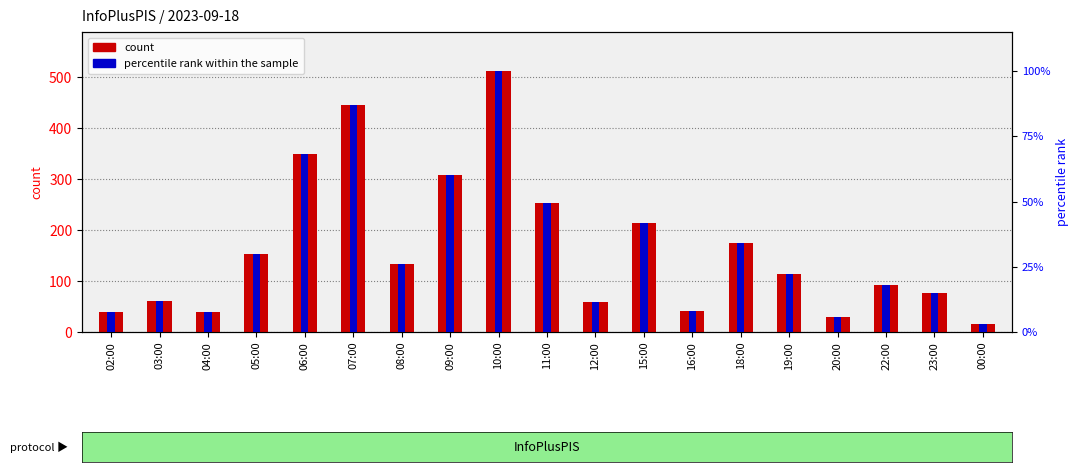

Reading left to right, what are all the values shown in this chart?

count: 40.0	60.0	40.0	153.0	349.0	445.0	133.0	308.0	512.0	253.0	58.0	214.0	42.0	174.0	113.0	29.0	92.0	76.0	16.0
percentile rank within the sample: 7.8	11.7	7.8	29.9	68.2	86.9	26.0	60.2	100.0	49.4	11.3	41.8	8.2	34.0	22.1	5.7	18.0	14.8	3.1